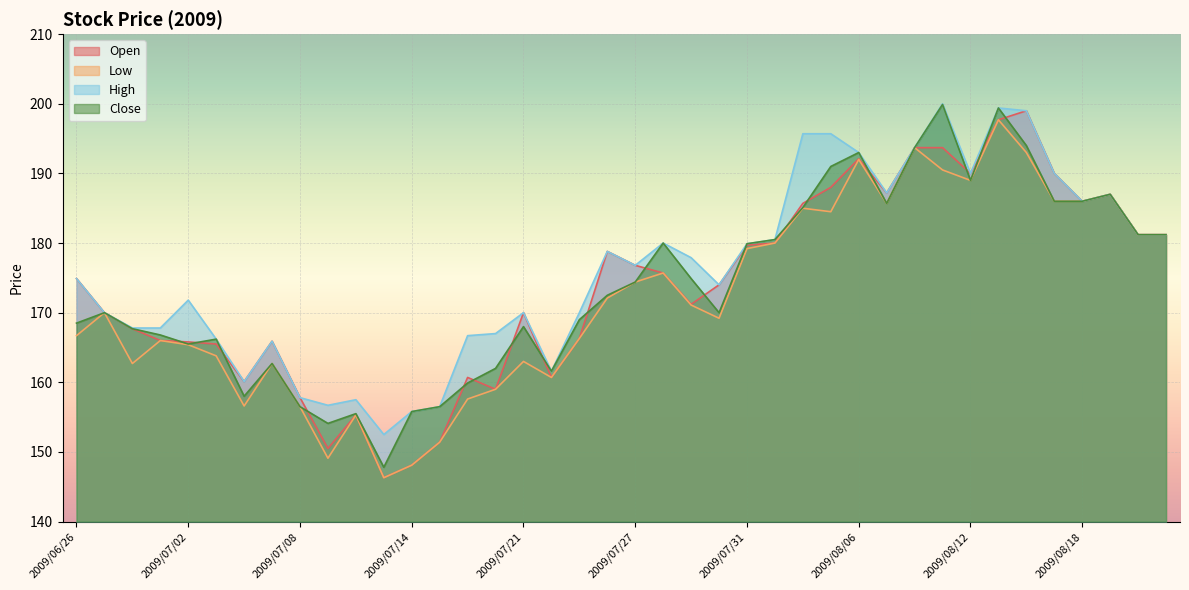

What position from the right is 2009/06/29?

39